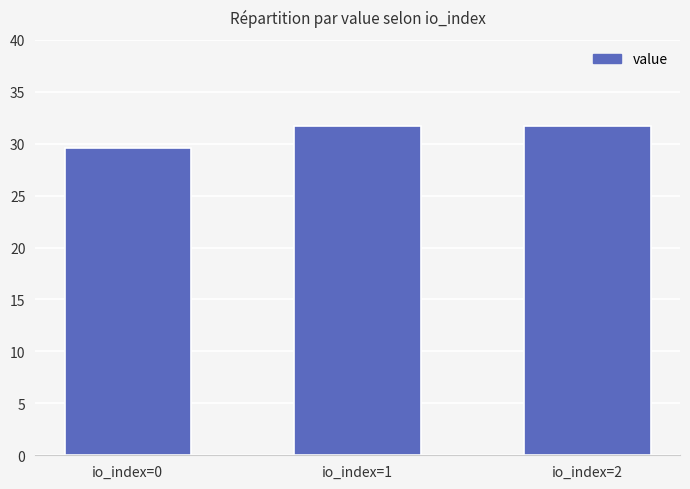

The chart shows a value of 46.0 at io_index=0. True or false?

False